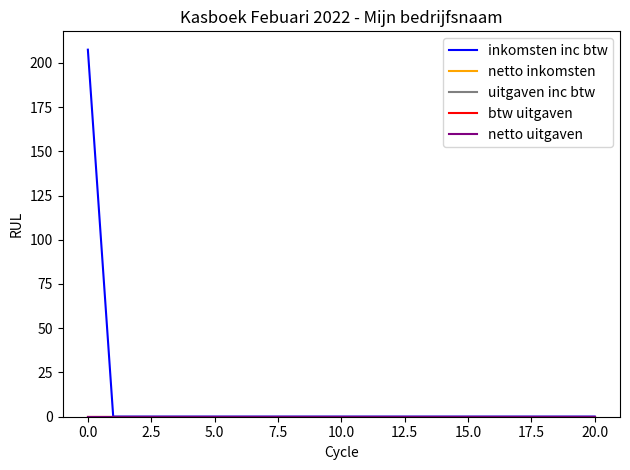

Is this an area chart (filled region under the line)?

No